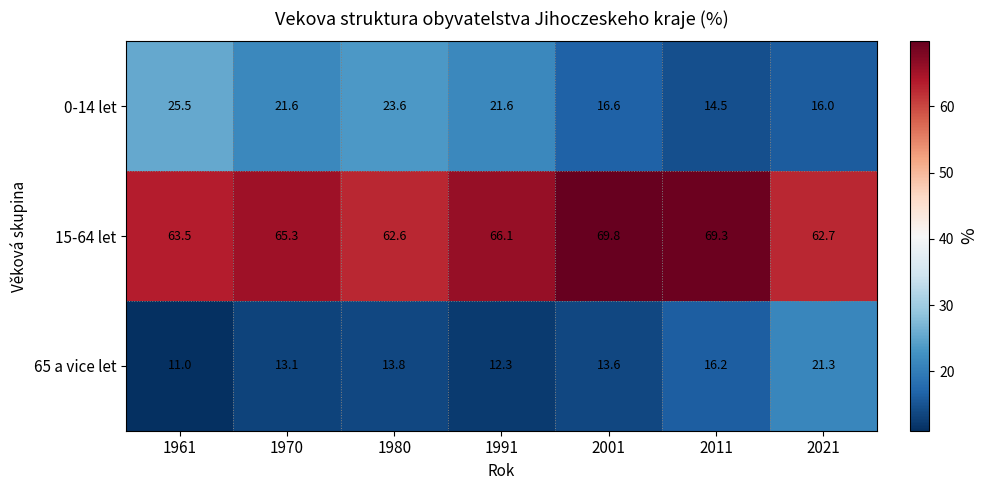

What is the smallest value displayed?

11.0